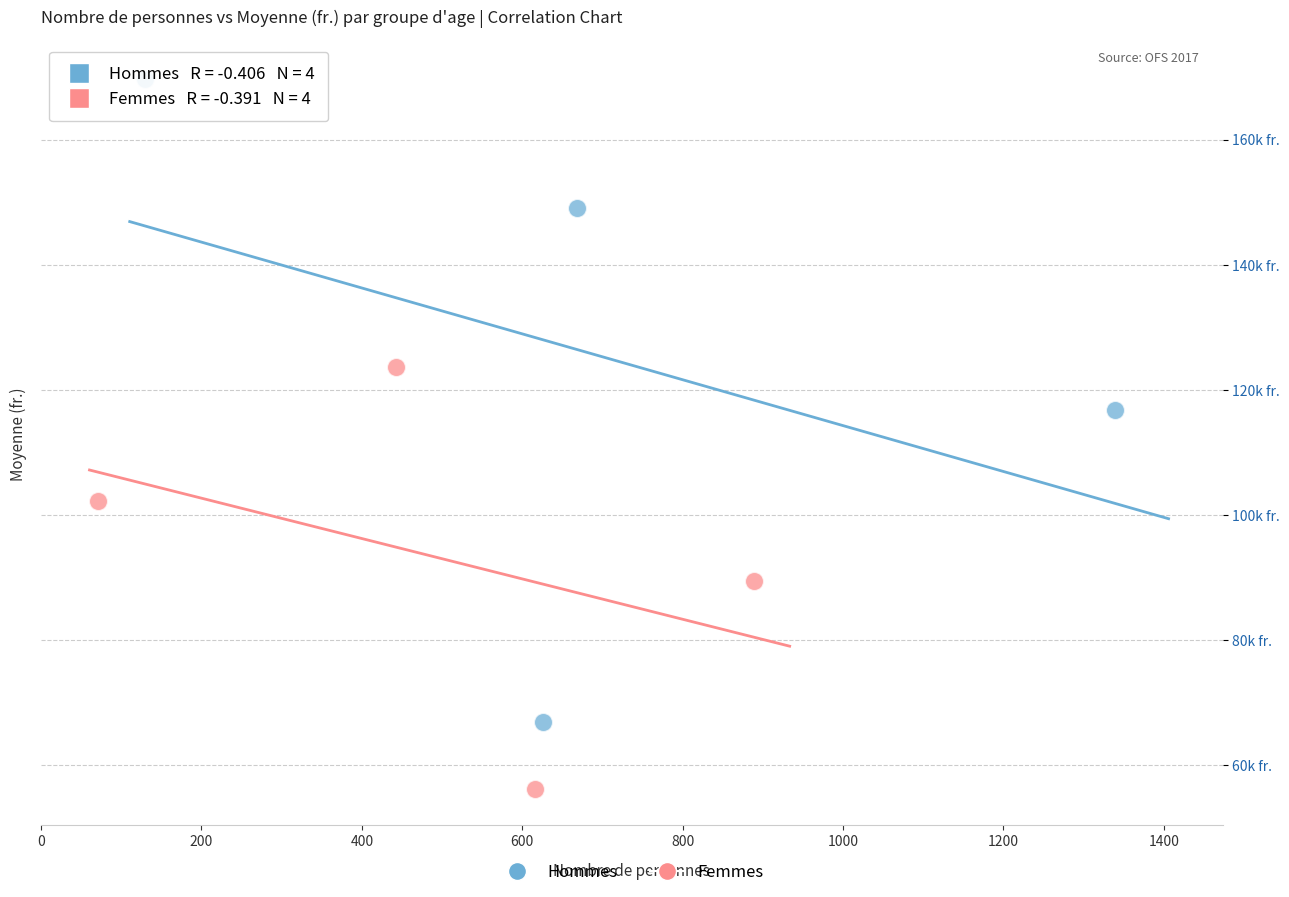

What are all the series names shown in the legend?

Hommes, Femmes